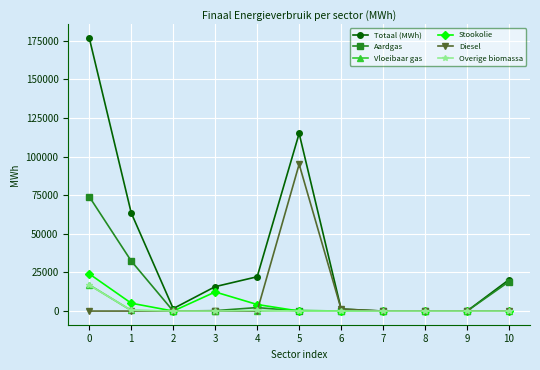

True or false: Diesel has a value of -39479.7 at 7.

False